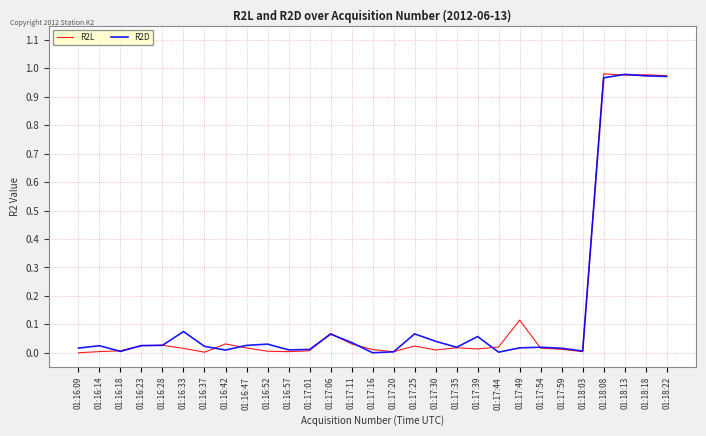

The R2D series shows 1.5 at 01:18:22. True or false?

False